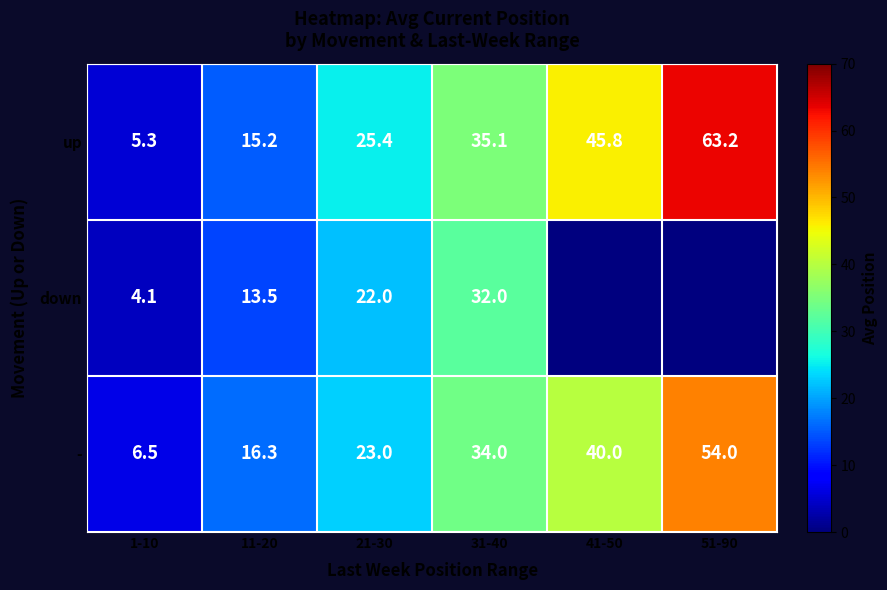

What is the sum of all up values?

190.0